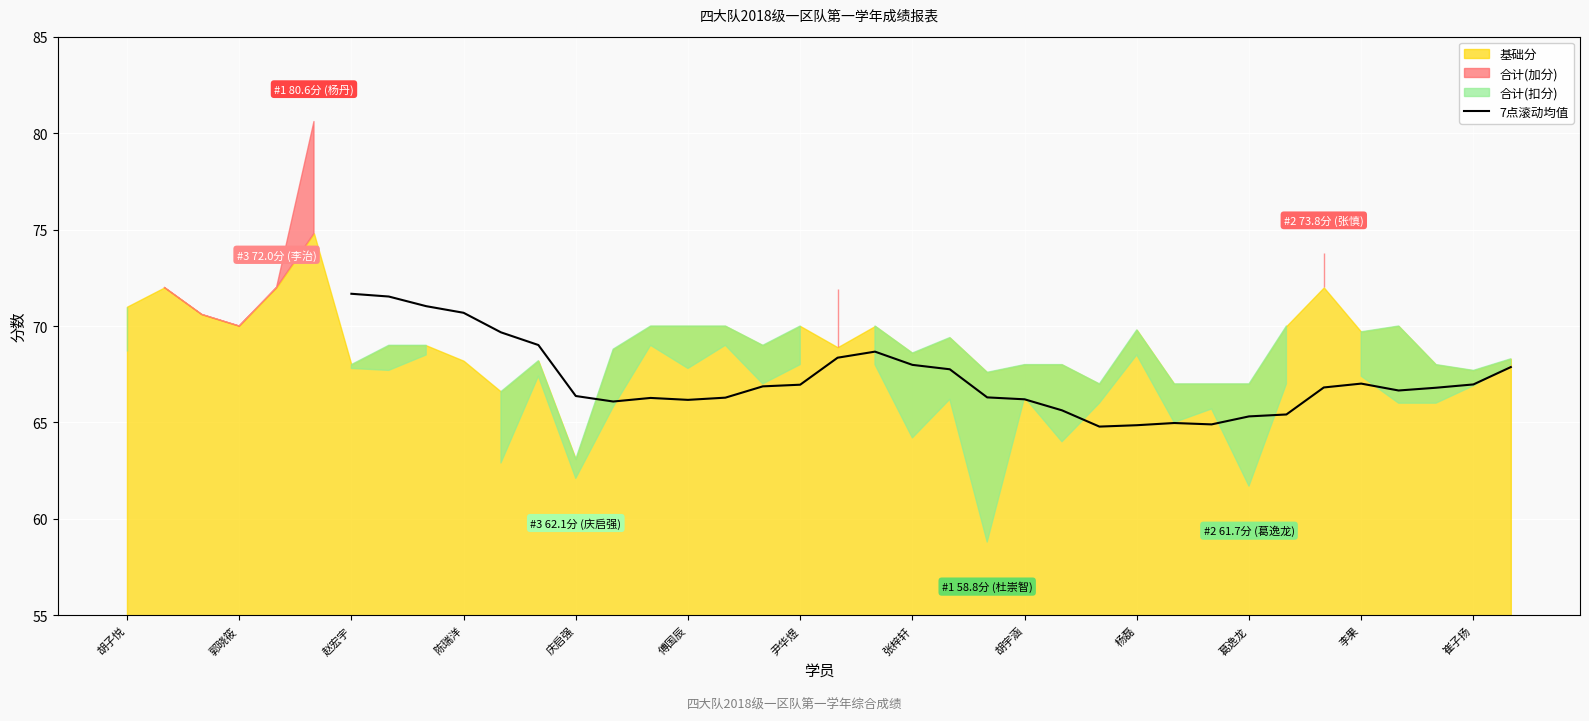

Is it true that 7点滚动均值 equals 88.1 at 胡宇涵?

False